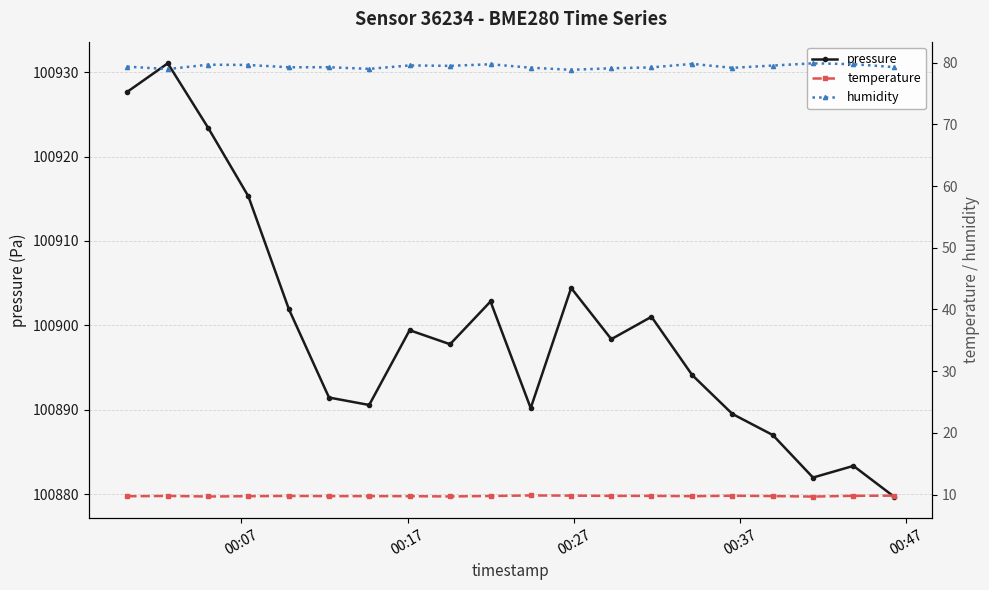

Which series has the largest total across all categories?

pressure